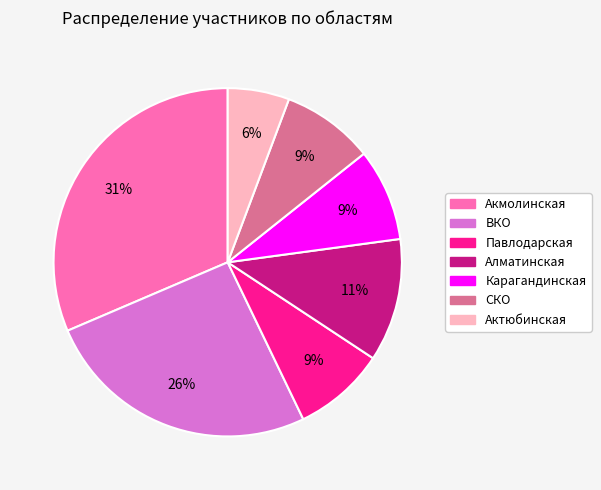

Count the number of slices in the pie.

7